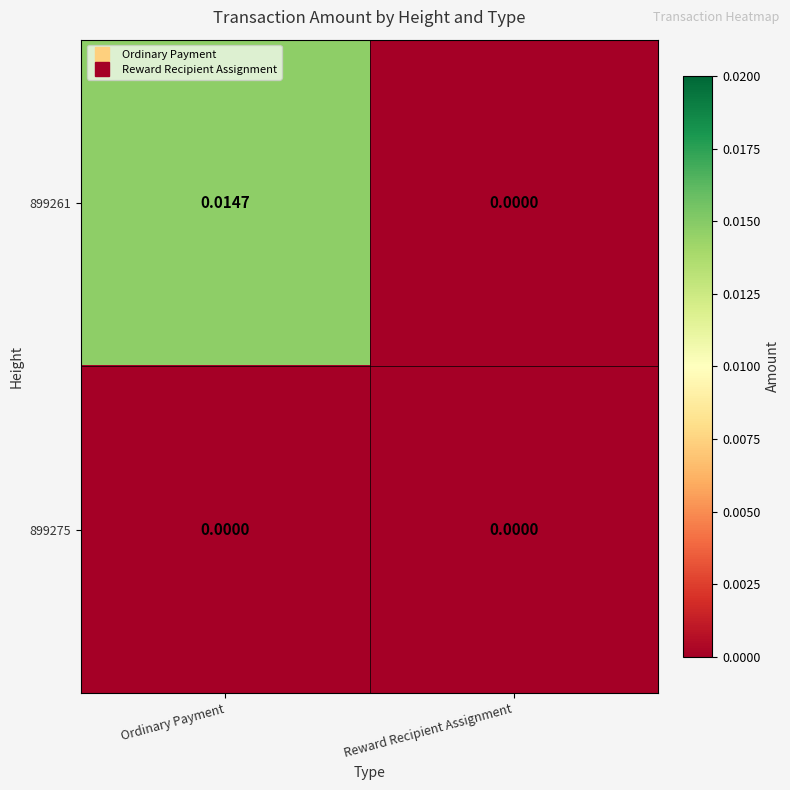

At which category is the sum across all series the highest?

Ordinary Payment